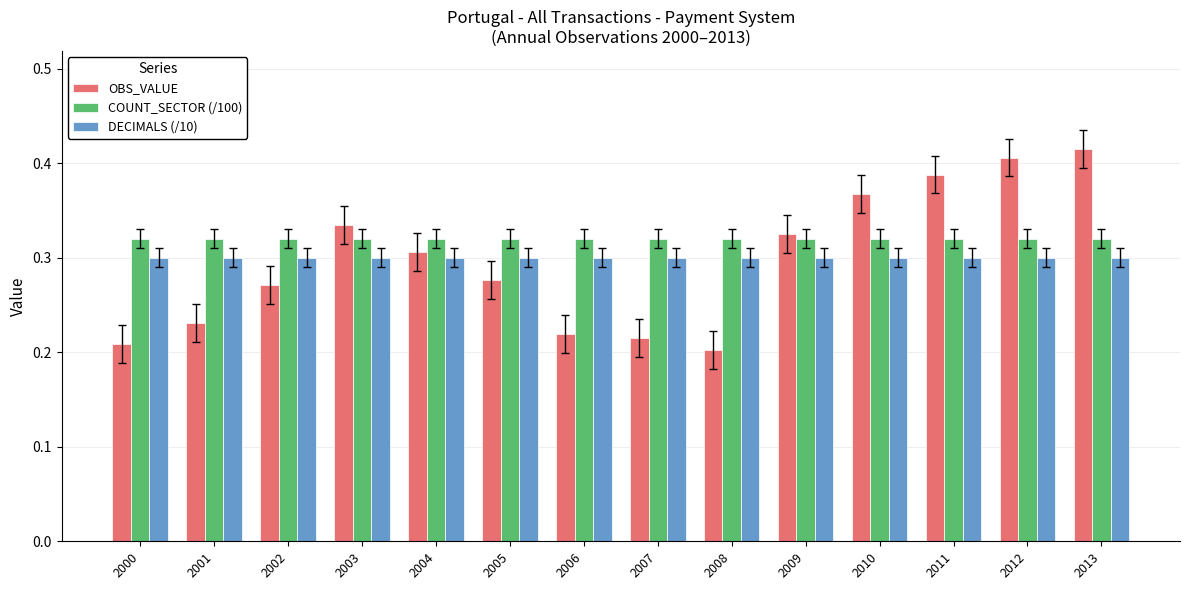

Is it true that OBS_VALUE equals 0.6 at 2011?

False